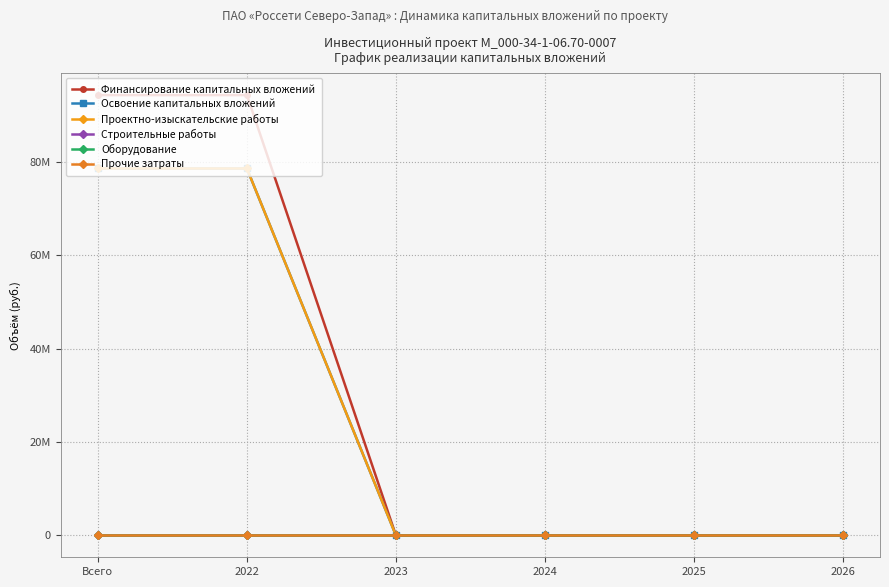

Is this an area chart (filled region under the line)?

No